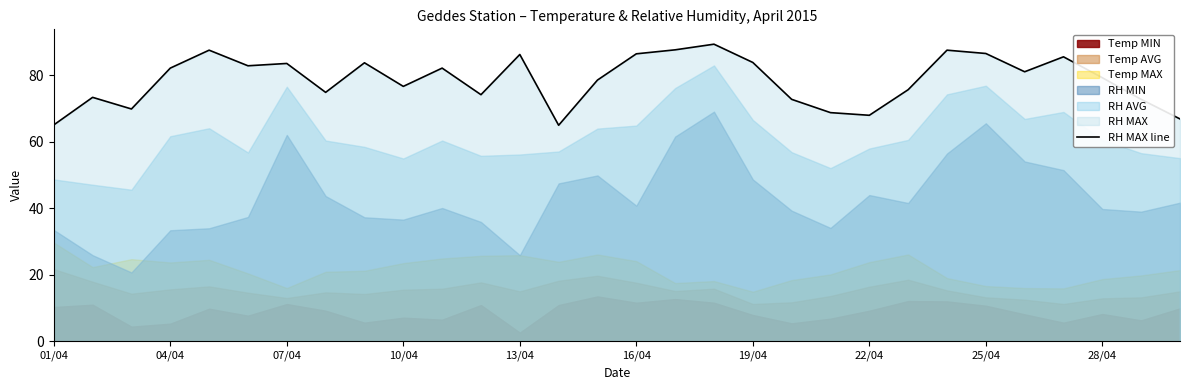

The RH MAX line series shows 68.0 at 22/04. True or false?

True